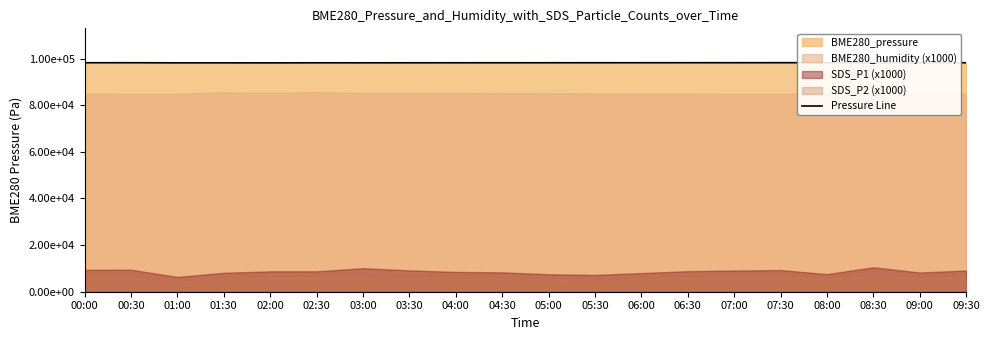

What is the difference between the second highest and minimum values?

72.2